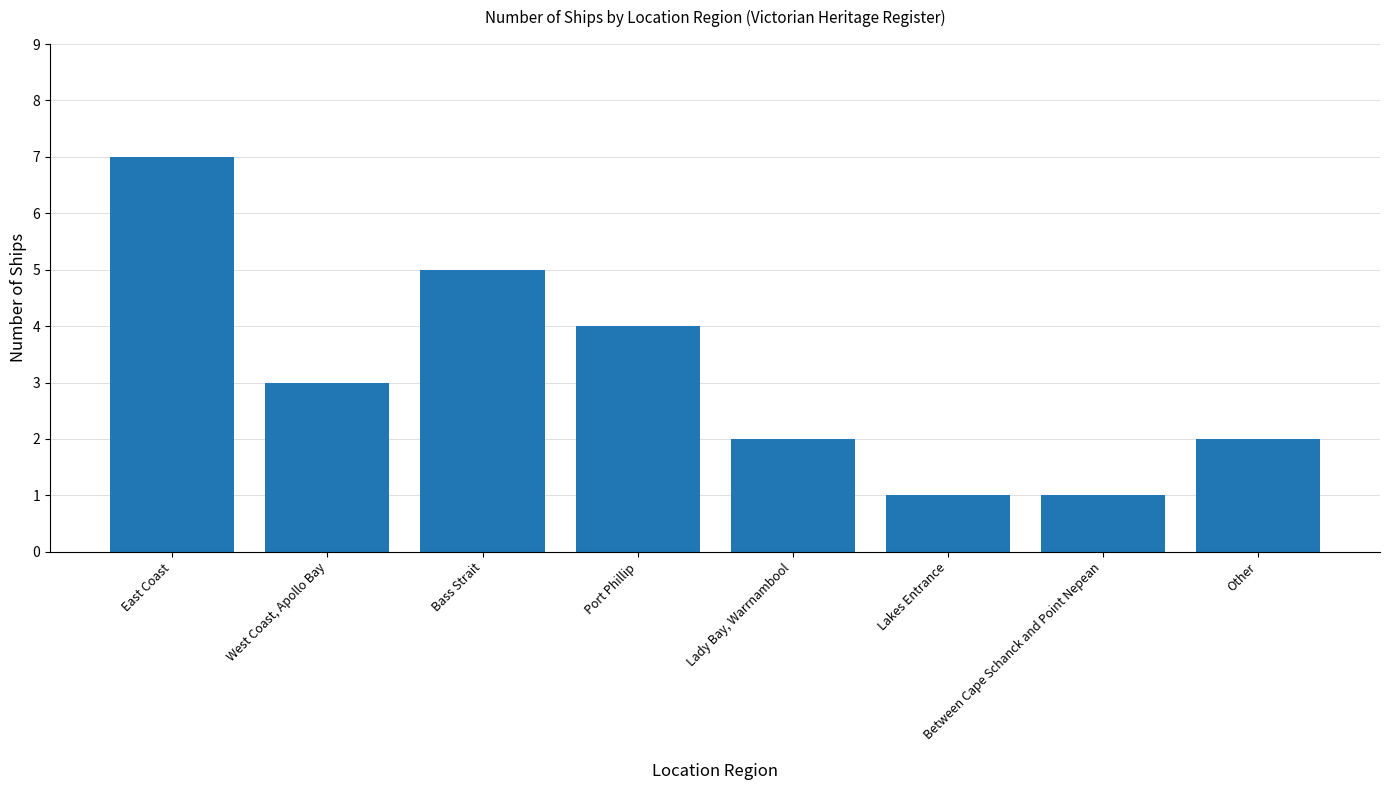

Is it true that the value at East Coast is 11?

False